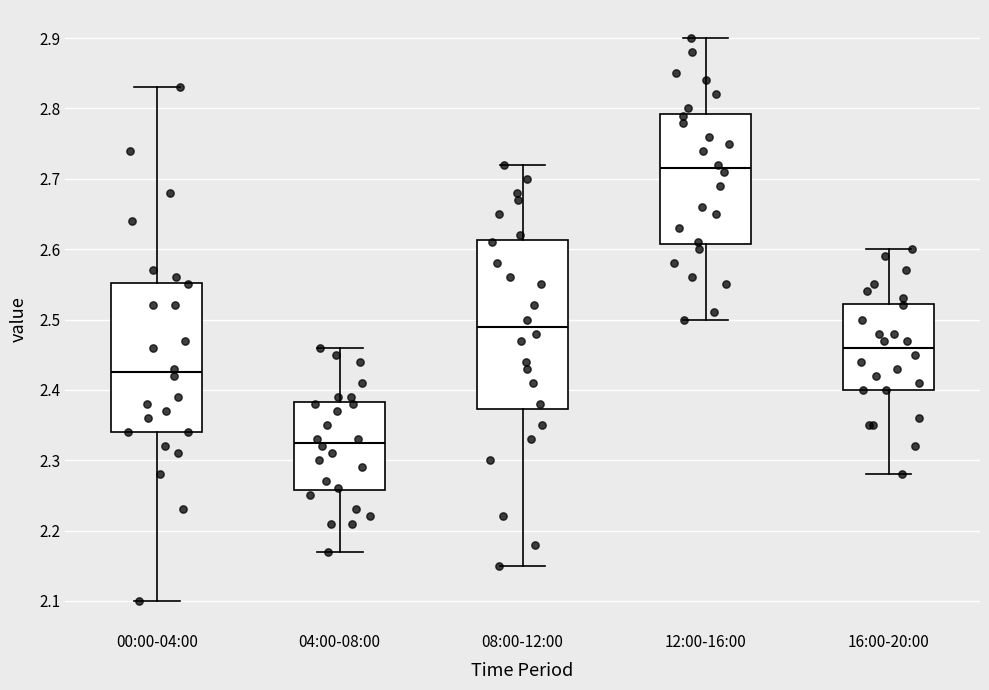

Reading left to right, read every box against the y-axis: the position of its median line, the range the box covers, and the ends of its whiskers. The values are not printed on the chart, so give them approximately, as read against the axis.

00:00-04:00: median 2.43, box 2.34 to 2.55, whiskers 2.10 to 2.83
04:00-08:00: median 2.33, box 2.26 to 2.38, whiskers 2.17 to 2.46
08:00-12:00: median 2.49, box 2.37 to 2.61, whiskers 2.15 to 2.72
12:00-16:00: median 2.72, box 2.61 to 2.79, whiskers 2.50 to 2.90
16:00-20:00: median 2.46, box 2.40 to 2.52, whiskers 2.28 to 2.60